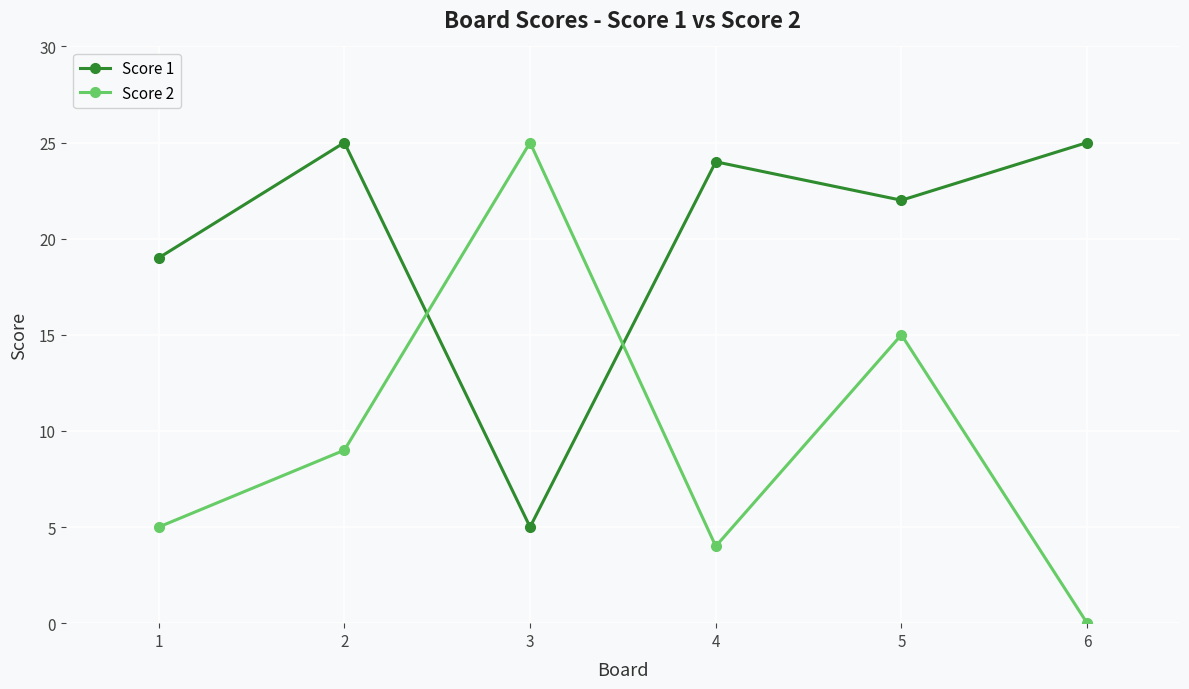

Is the value of Score 1 at 6 greater than the value of Score 2 at 1?

Yes